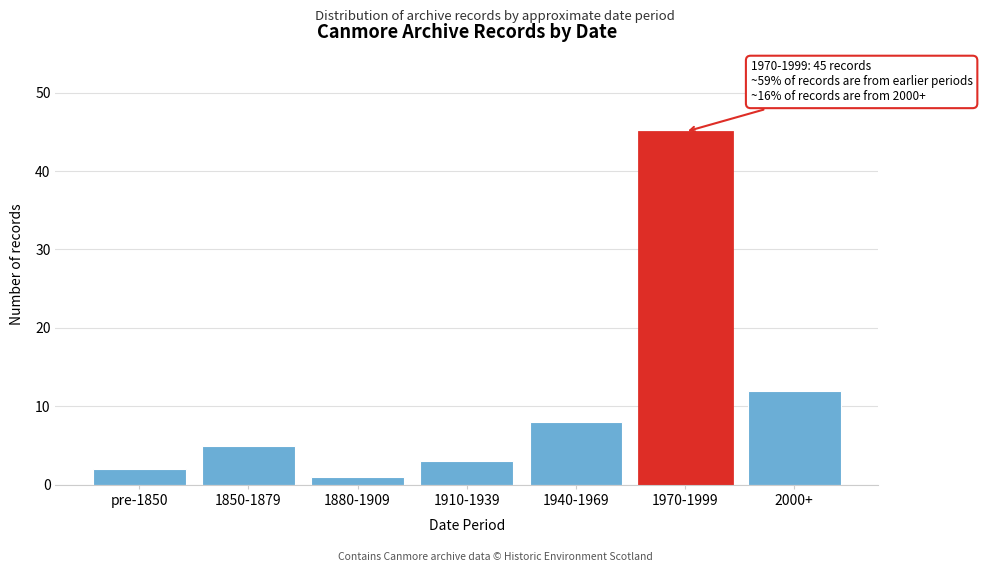

Reading left to right, extract all data points from this chart.

pre-1850=2	1850-1879=5	1880-1909=1	1910-1939=3	1940-1969=8	1970-1999=45	2000+=12